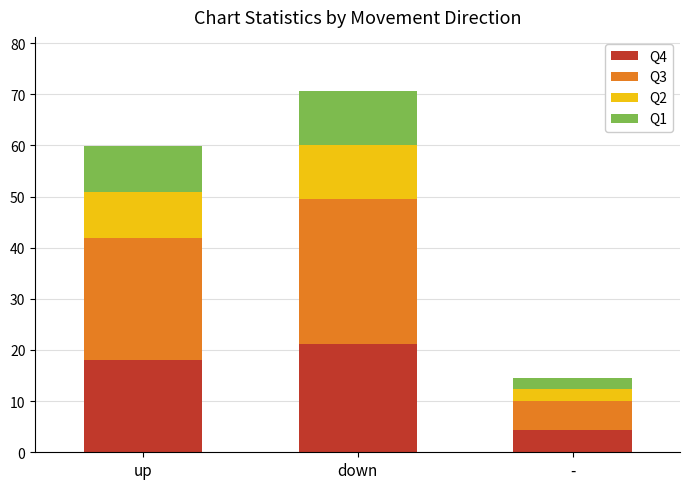

Rank the categories by Q4 value from lowest to highest.

-, up, down